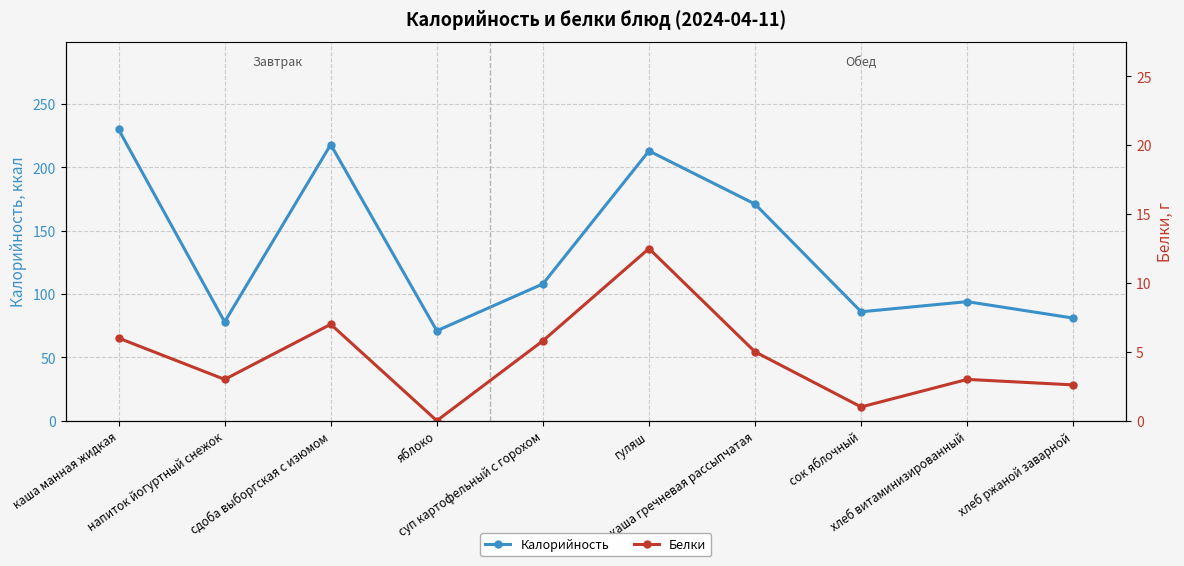

True or false: Белки and Калорийность intersect in this chart.

False